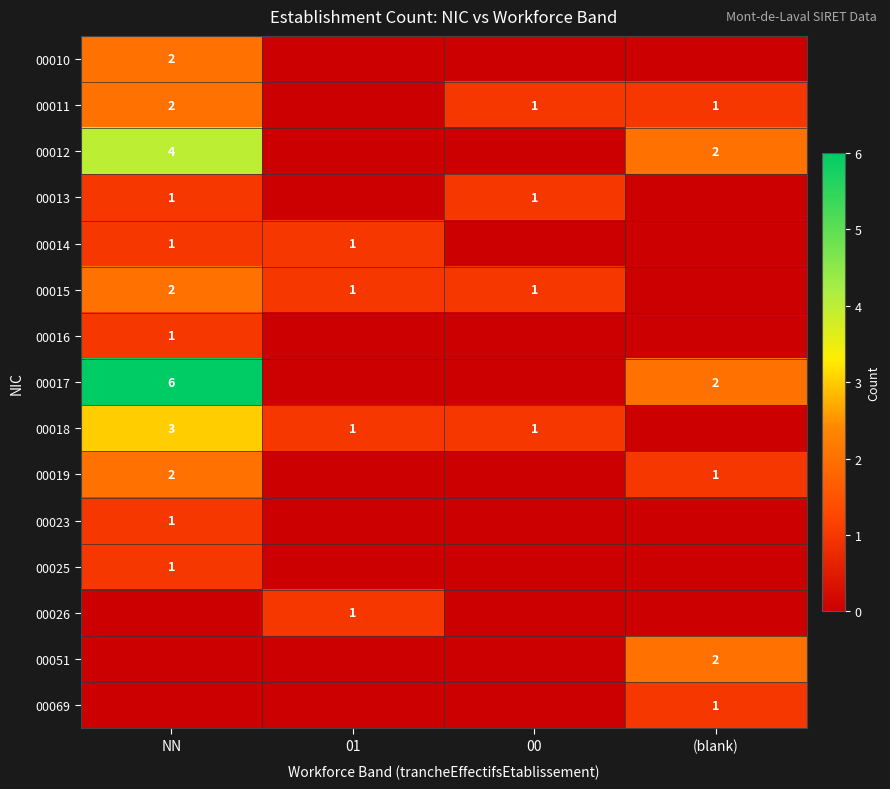

The 00018 series shows 1 at 00. True or false?

True